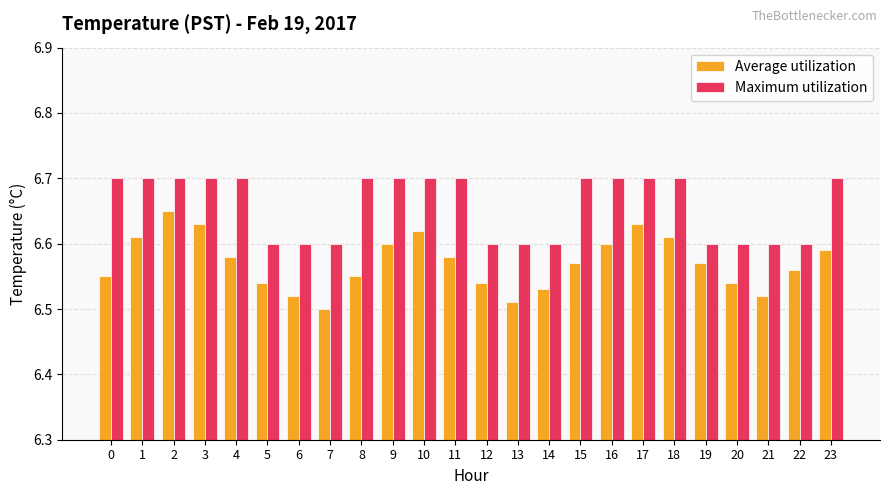

What is the sum of all Average utilization values?

157.7